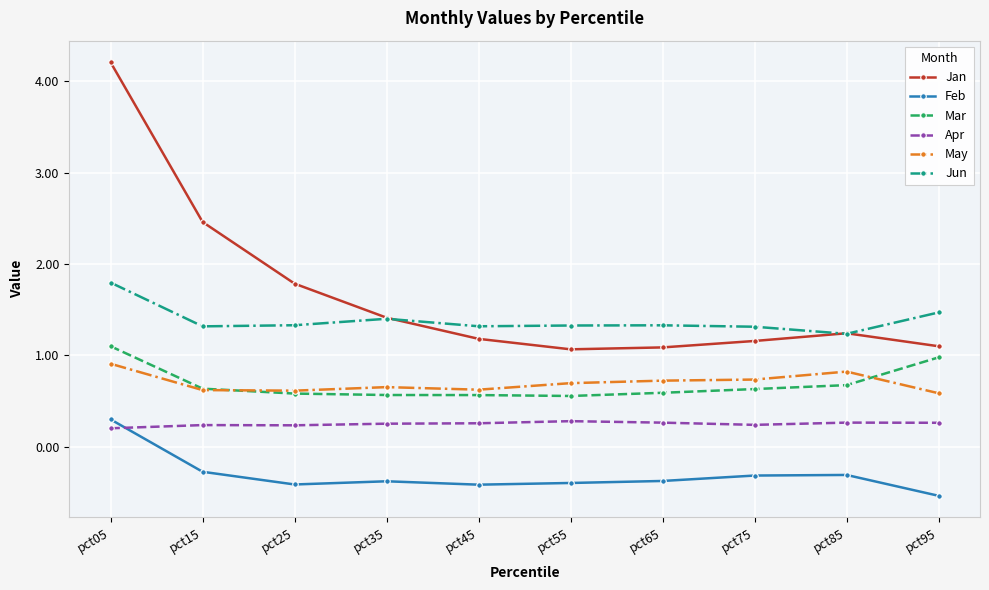

True or false: Jan and Apr cross at least once.

False